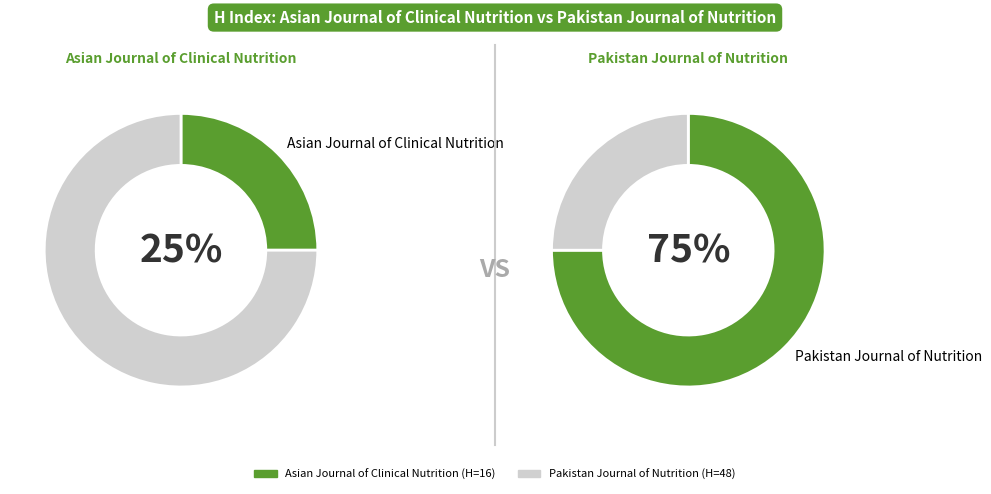

To the nearest percent, what portion does Pakistan Journal of Nutrition represent?

75%